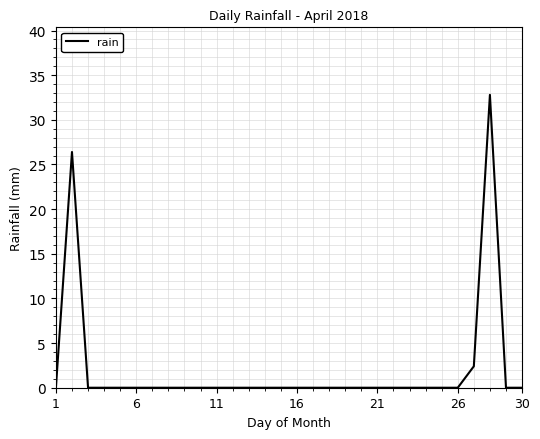

What is the greatest value displayed?

32.8